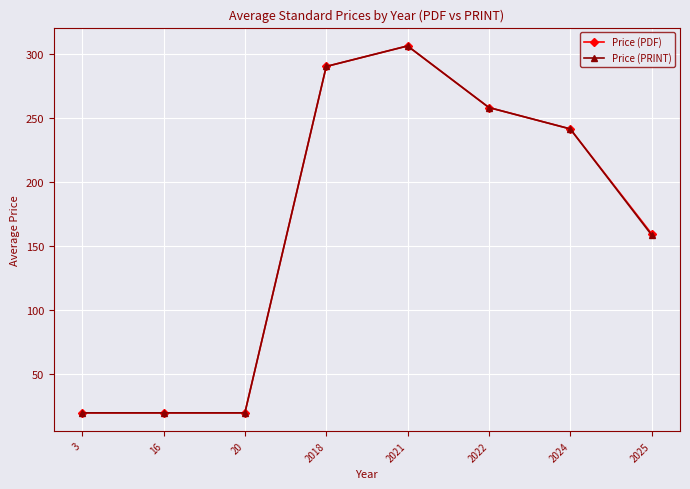

True or false: Price (PDF) has more than 2 interior local peaks.

False